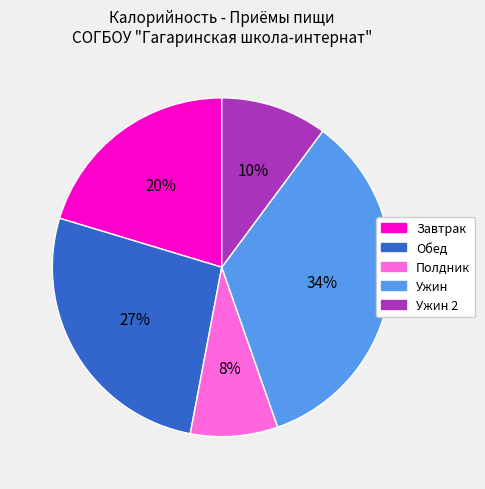

Does any single category account for the majority?

No